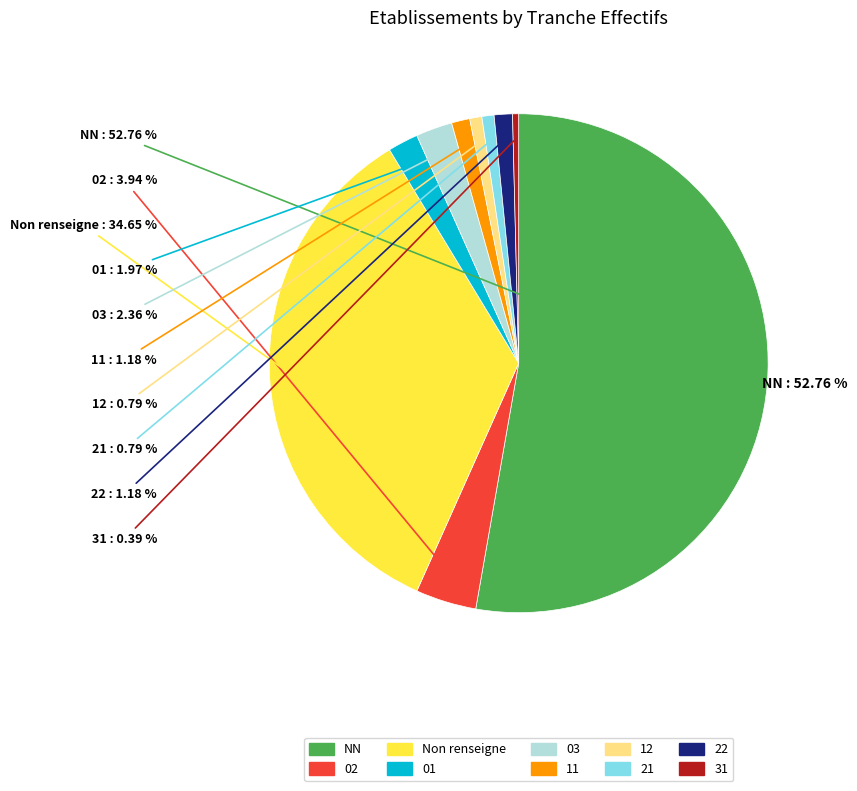

How many slices are in this pie chart?

10